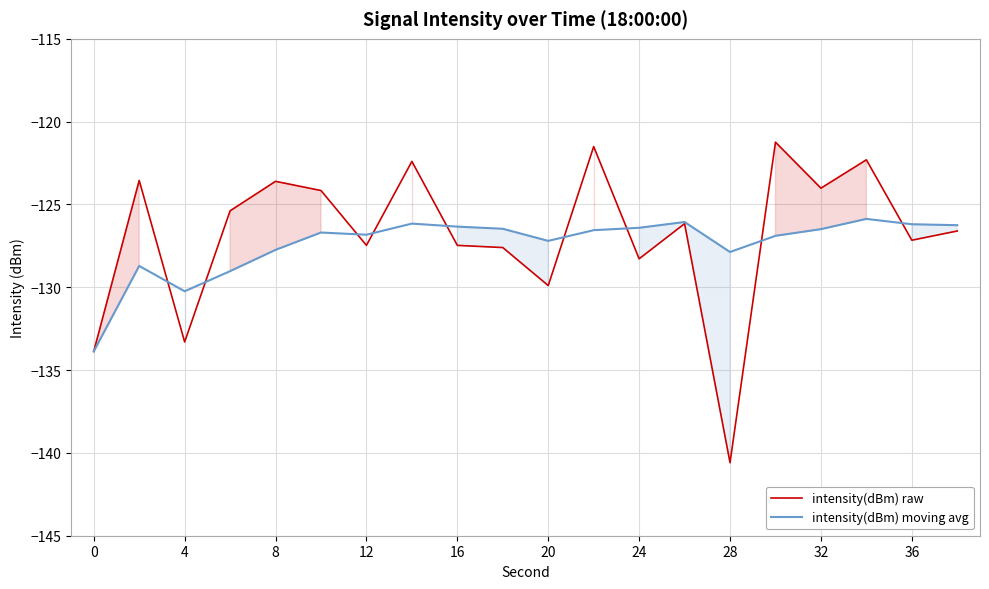

How many times do intensity(dBm) moving avg and intensity(dBm) raw cross each other?

9